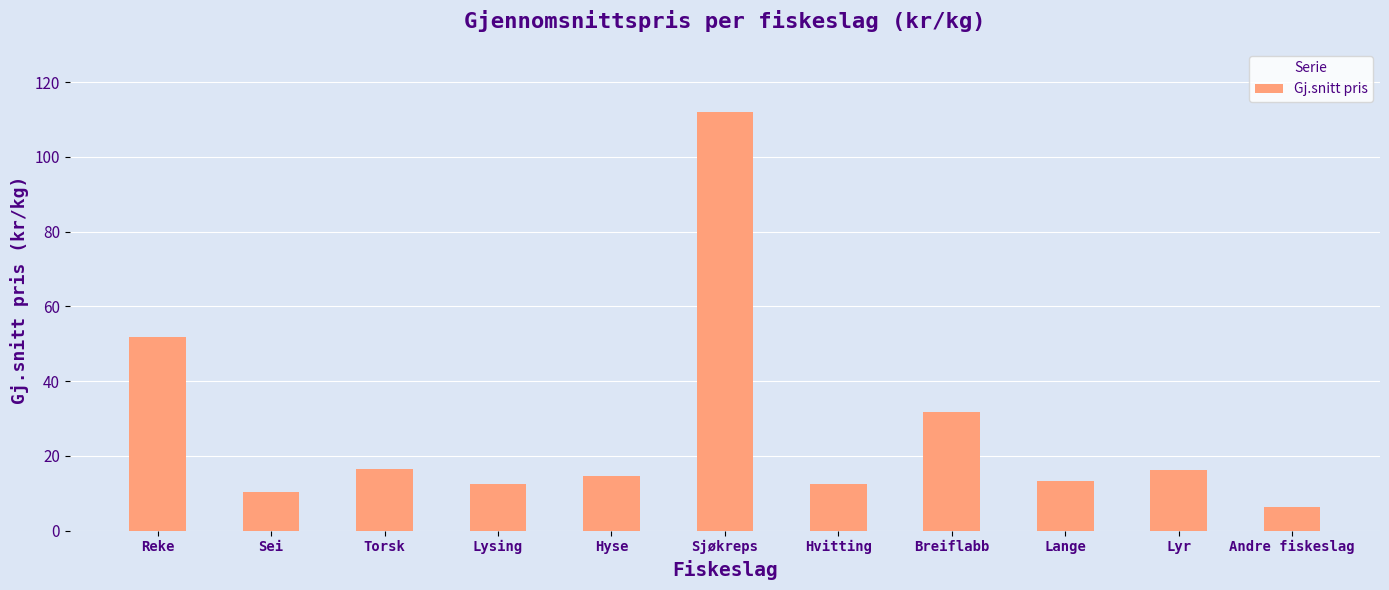

How many bars are there in total?

11